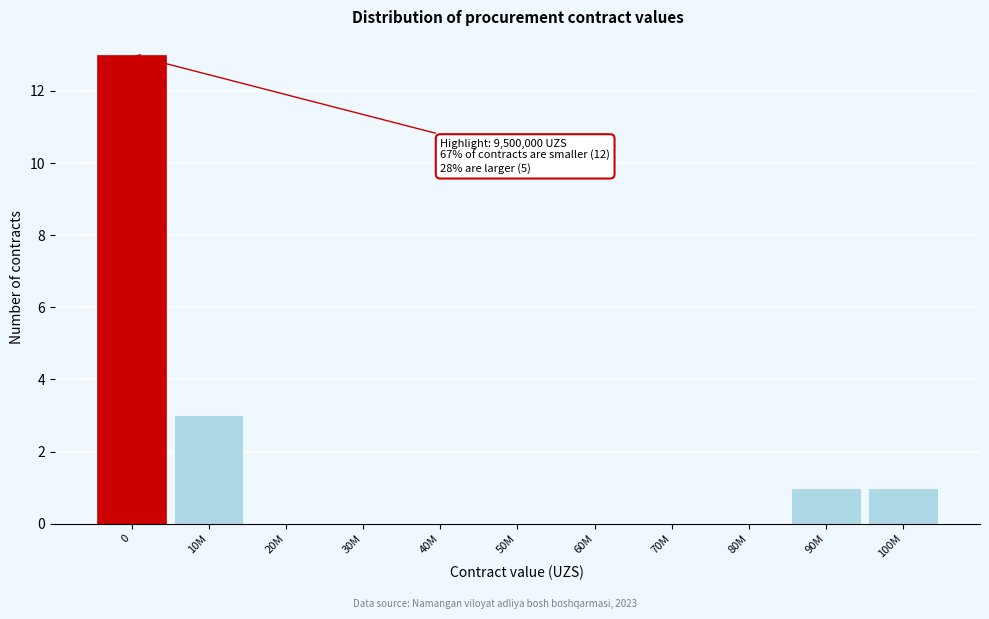

Reading left to right, list all the values displayed in this chart.

0=13	10M=3	20M=0	30M=0	40M=0	50M=0	60M=0	70M=0	80M=0	90M=1	100M=1